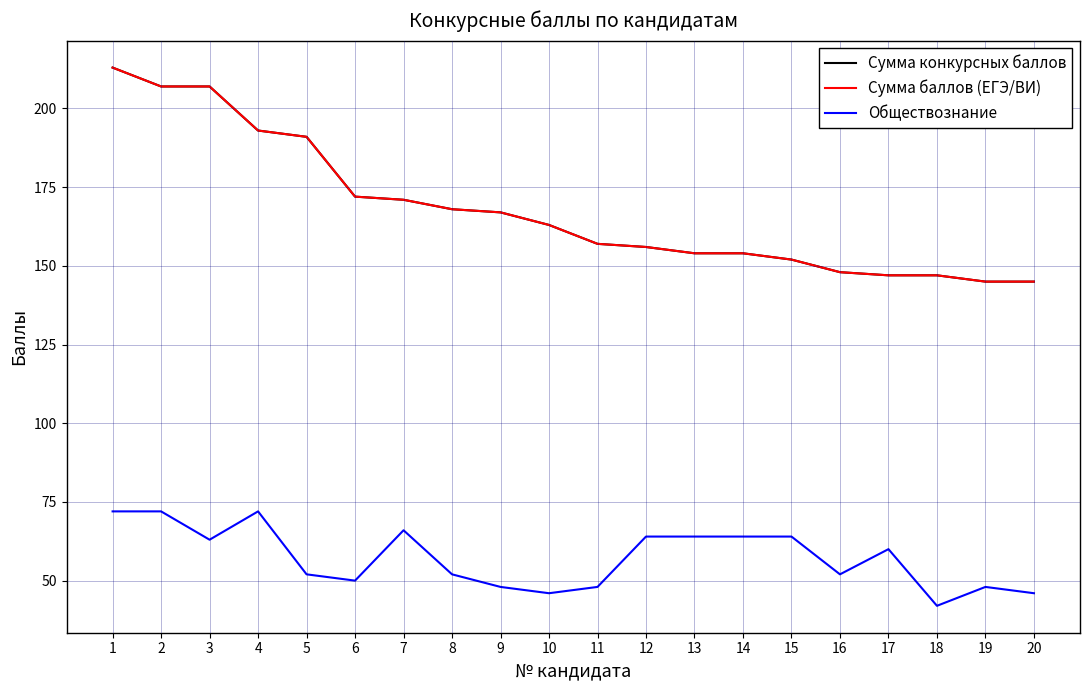

At which label does Сумма баллов (ЕГЭ/ВИ) first exceed 163?

1